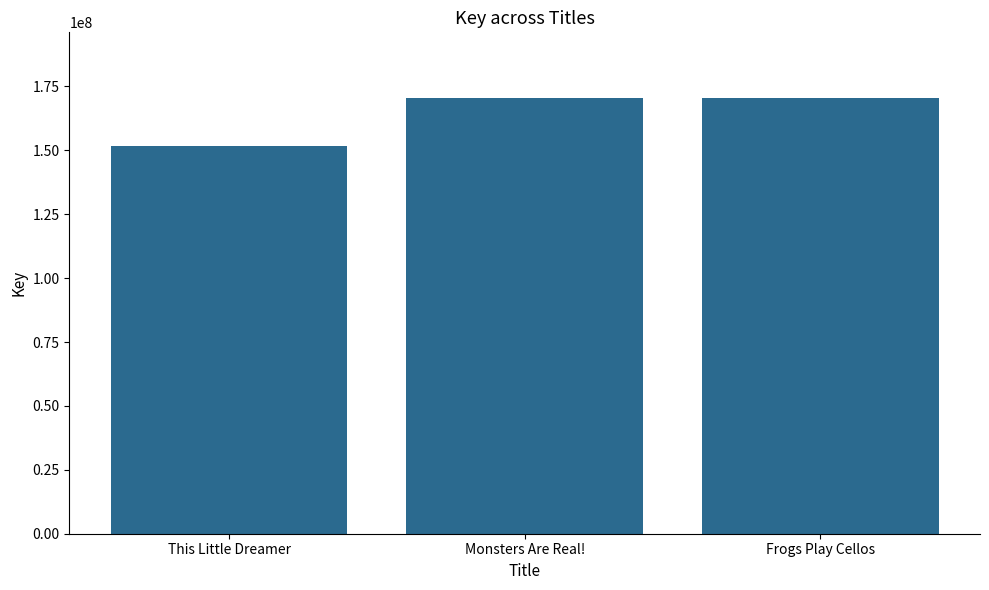

How many categories are shown in the chart?

3